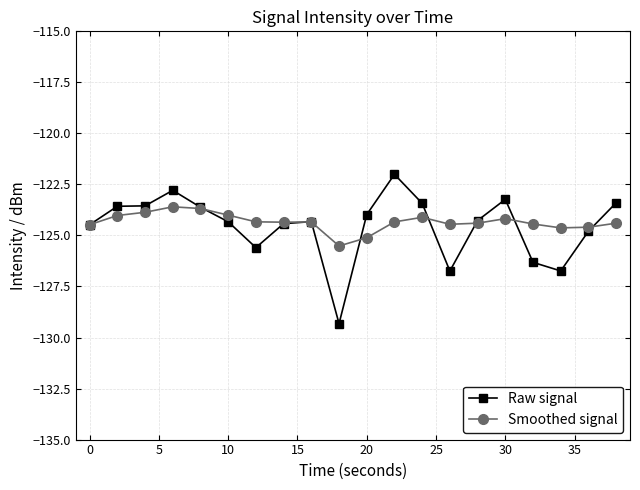

Which series has the widest spread of values?

Raw signal